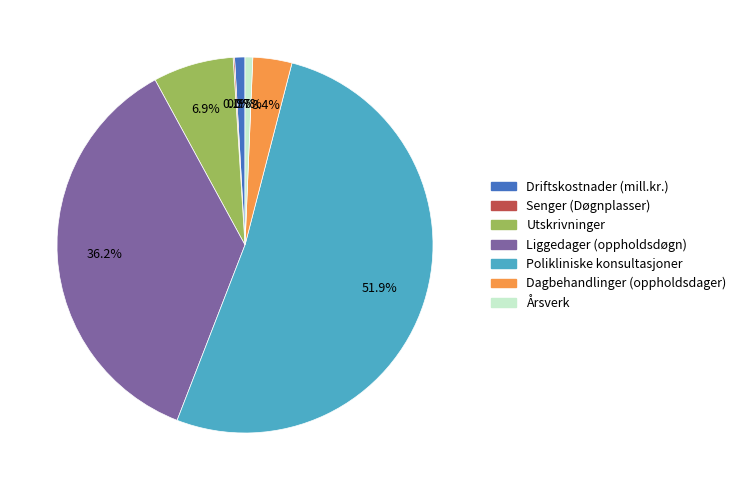

What is the largest slice in the pie chart?

Polikliniske konsultasjoner